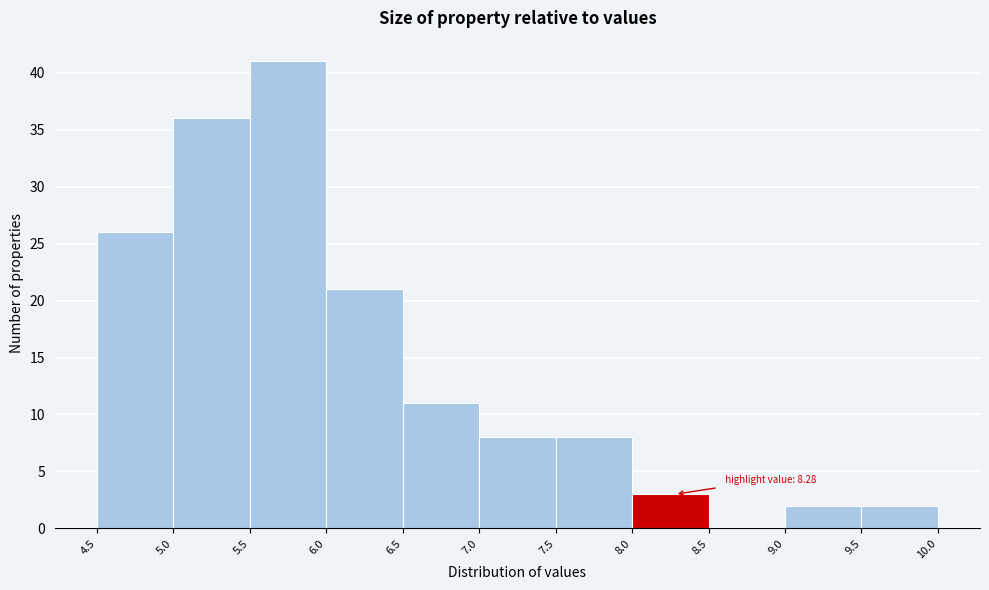

Over which range of the x-axis is the bar tallest?

5.5 to 6.0